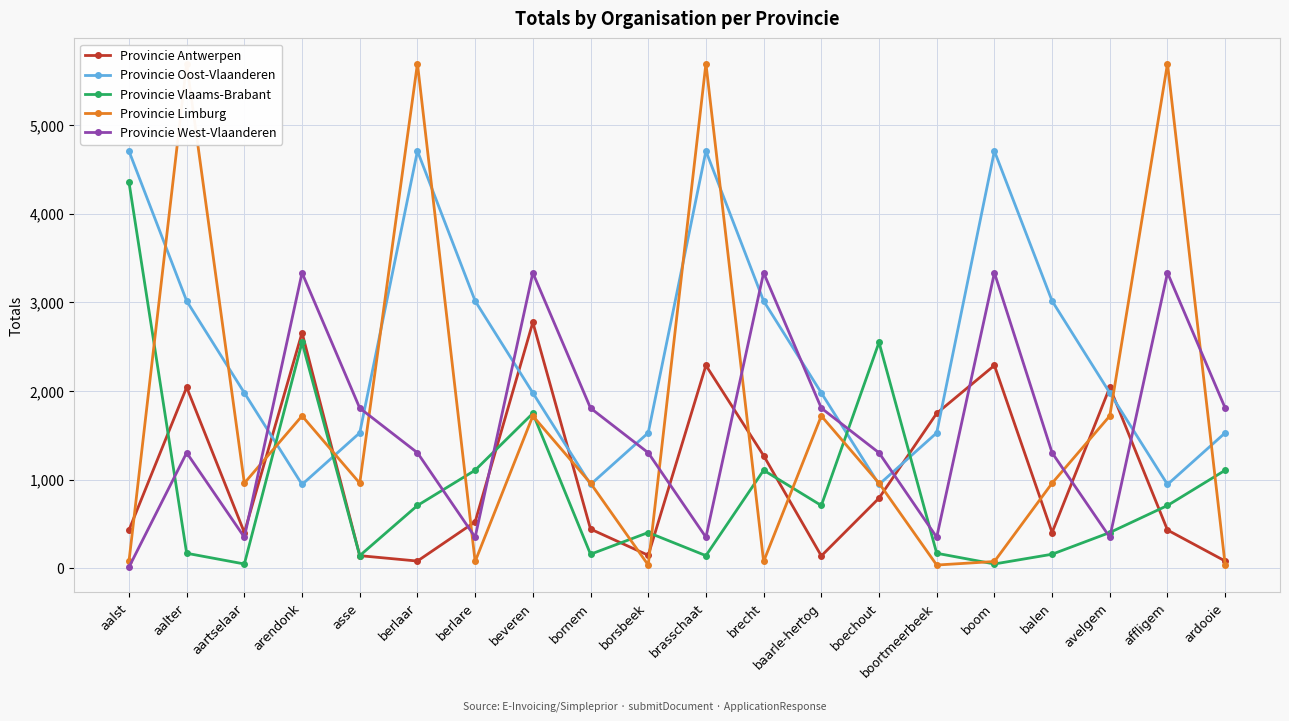

Which series changed the most between aalst and affligem?

Provincie Limburg